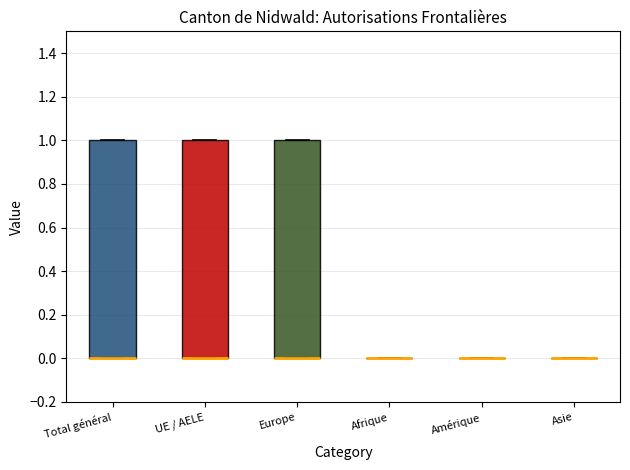

Reading left to right, read every box against the y-axis: the position of its median line, the range the box covers, and the ends of its whiskers. The values are not printed on the chart, so give them approximately, as read against the axis.

Total général: median 0 (drawn on the box's lower edge), box 0 to 1, whiskers 0 to 1
UE / AELE: median 0 (drawn on the box's lower edge), box 0 to 1, whiskers 0 to 1
Europe: median 0 (drawn on the box's lower edge), box 0 to 1, whiskers 0 to 1
Afrique: box collapsed to a line at 0, whiskers 0 to 0
Amérique: box collapsed to a line at 0, whiskers 0 to 0
Asie: box collapsed to a line at 0, whiskers 0 to 0